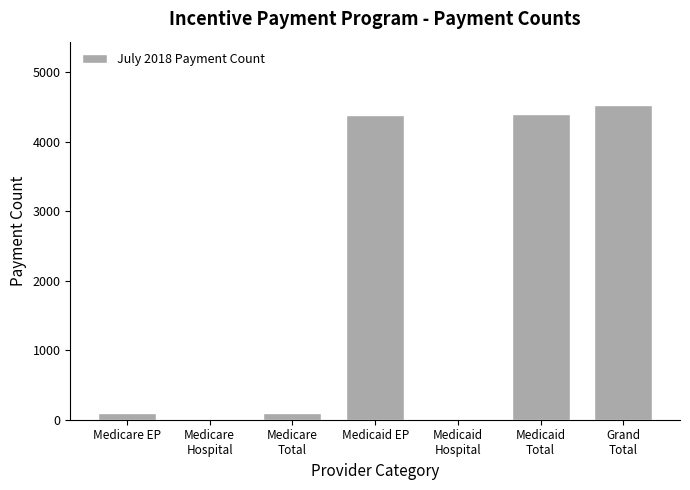

What value does the data have at Medicaid EP?

4391